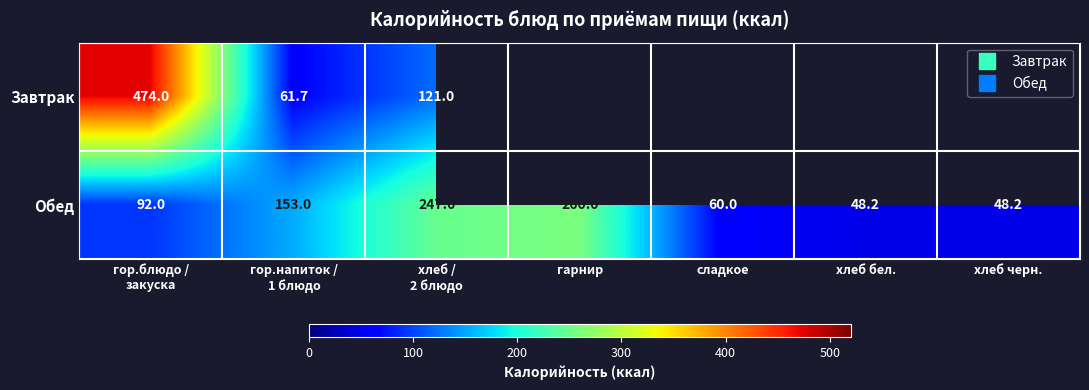

What is the maximum value for Обед?

260.0